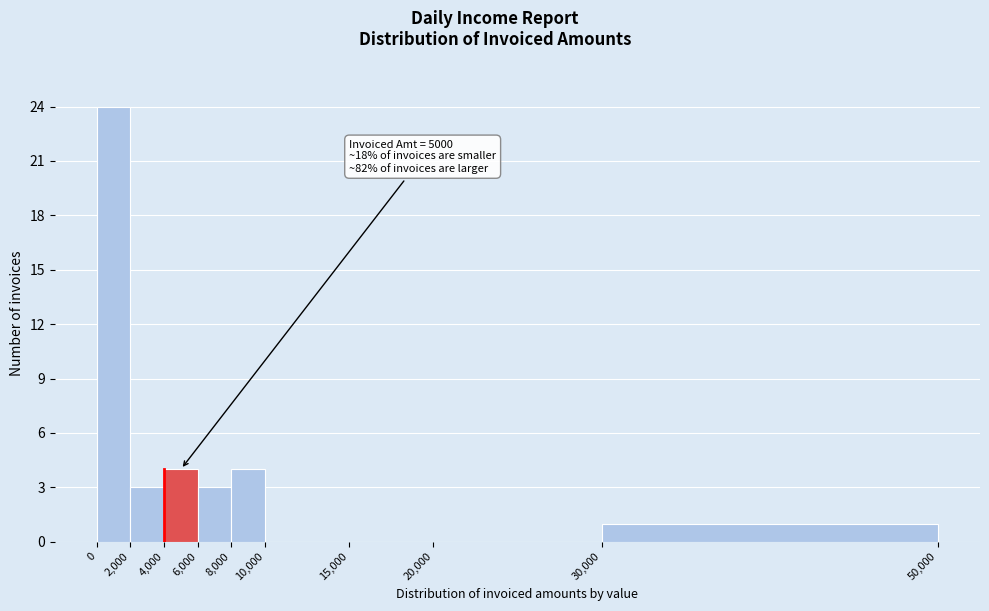

Over which range of the x-axis is the bar tallest?

0 to 2,000